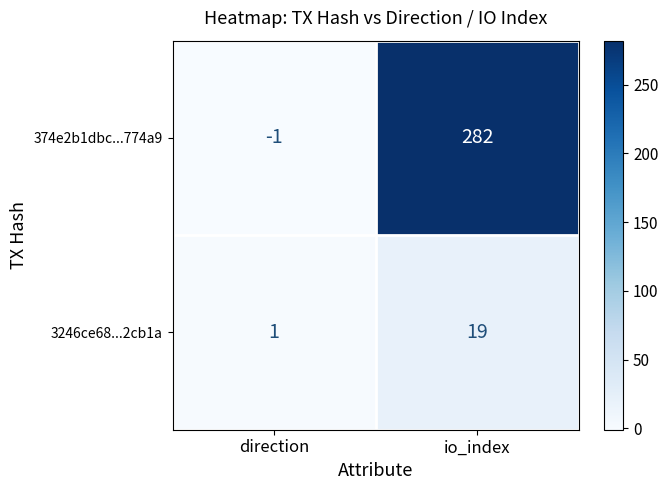

Is it true that 374e2b1dbc...774a9 equals 464 at io_index?

False